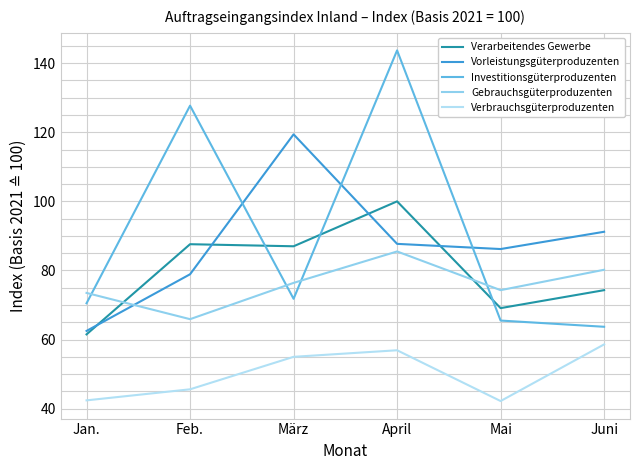

What is the label of the 4th point from the right?

März